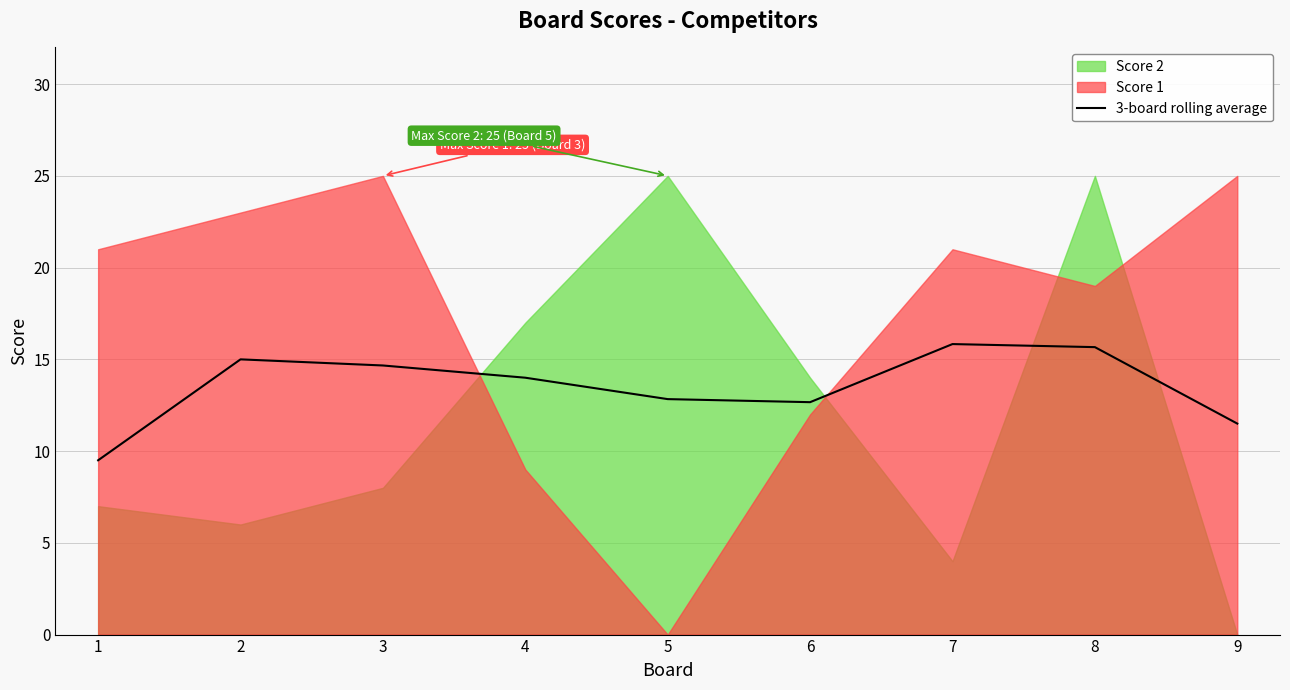

List the labels in order of value, smallest first.

1, 9, 6, 5, 4, 3, 2, 8, 7